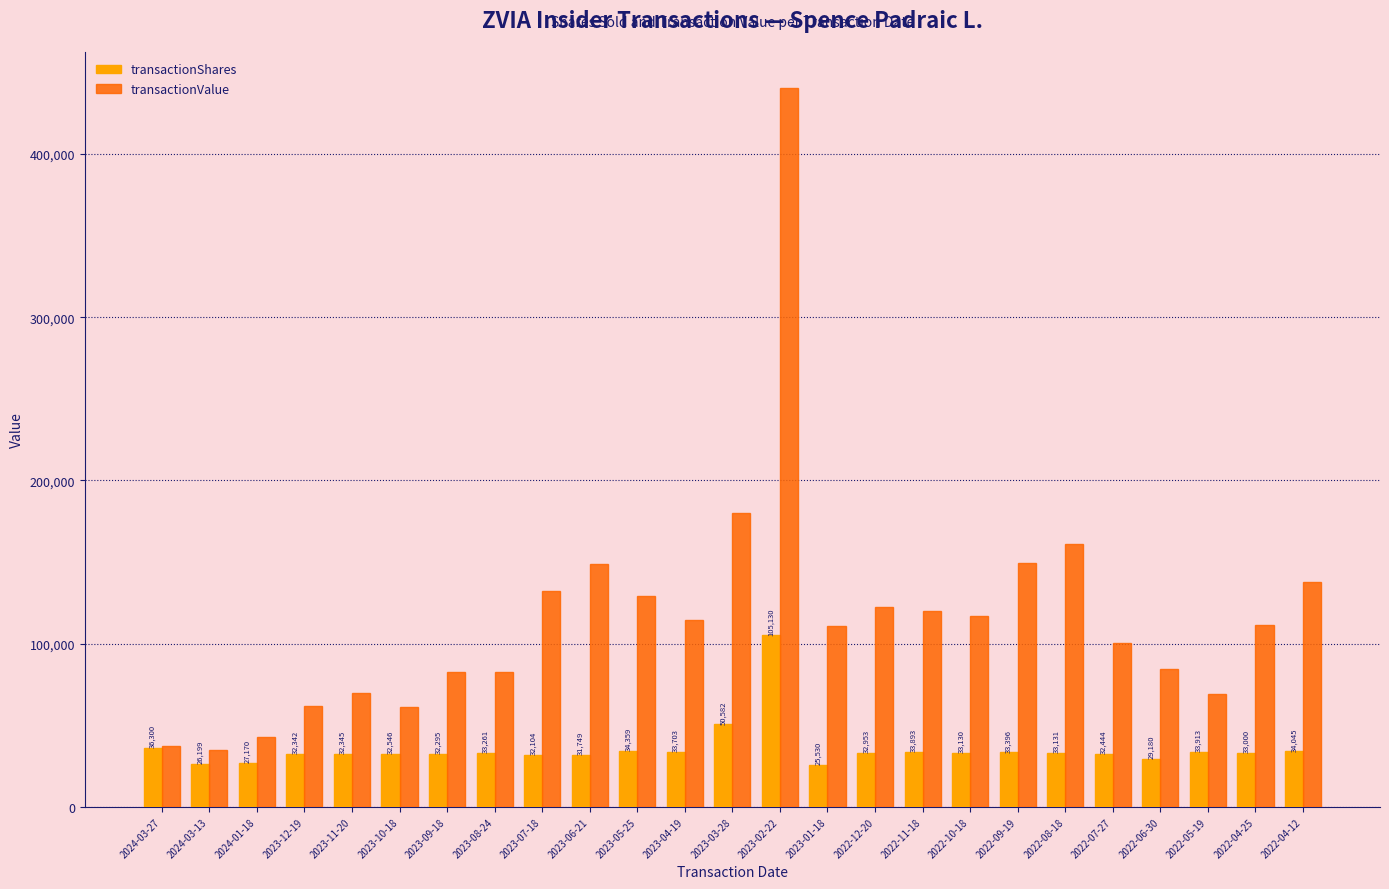

What is the highest value of the transactionShares series?

105130